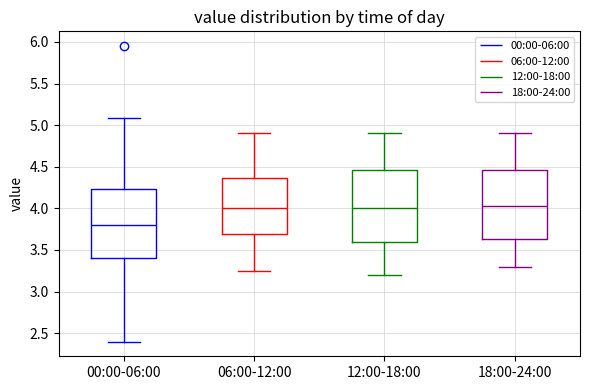

Which box's median line is the lowest?

00:00-06:00